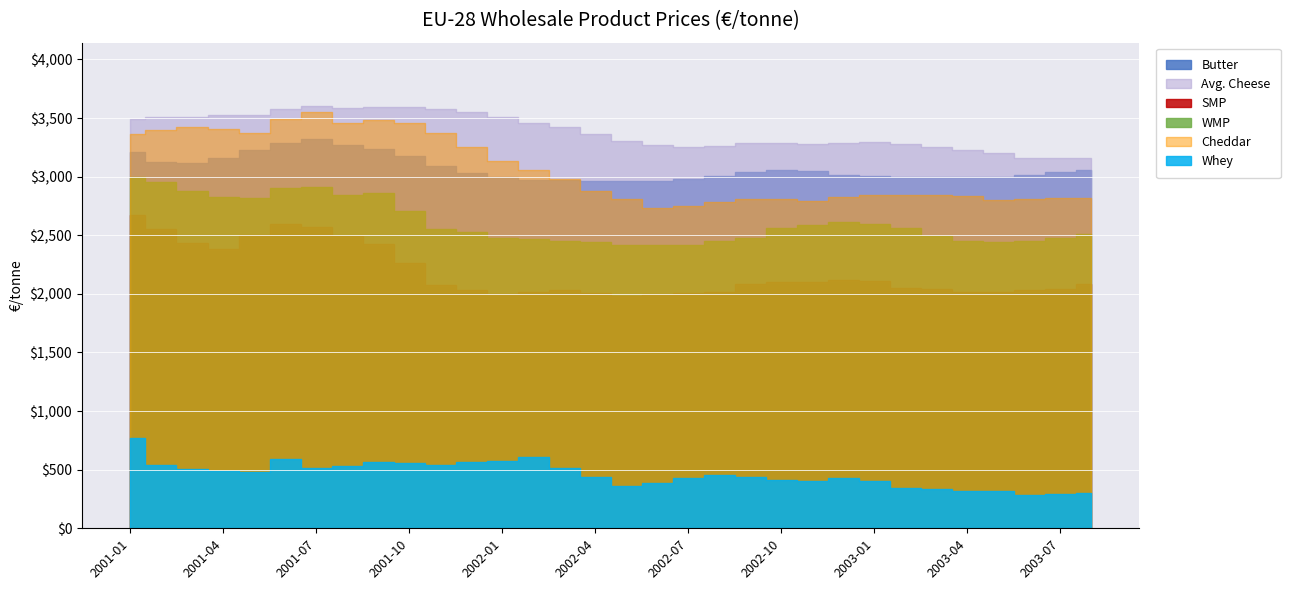

Reading left to right, extract all data points from this chart.

Butter: 3206.0	3126.7	3120.0	3155.0	3224.0	3290.0	3318.0	3270.0	3235.0	3180.0	3090.0	3032.5	3000.0	2970.0	2970.0	2966.0	2960.0	2965.0	2980.0	3002.5	3040.0	3058.0	3045.0	3018.0	3005.0	3000.0	3000.0	3000.0	2995.0	3012.5	3040.0	3057.5
Avg. Cheese: 3491.5	3505.0	3512.5	3528.8	3524.5	3580.6	3602.5	3584.4	3593.1	3596.5	3579.4	3553.8	3506.0	3458.3	3423.1	3366.0	3301.2	3269.4	3256.0	3265.0	3285.6	3288.0	3278.1	3291.0	3293.8	3278.8	3255.6	3225.3	3203.1	3159.4	3155.0	3156.9
SMP: 2670.0	2550.0	2437.5	2385.0	2498.0	2592.5	2574.0	2492.5	2422.5	2264.0	2075.0	2035.0	2002.0	2020.0	2030.0	2010.0	1982.5	1997.5	2010.0	2020.0	2085.0	2104.0	2100.0	2116.0	2110.0	2050.0	2045.0	2018.0	2012.5	2032.5	2044.0	2087.5
WMP: 2996.0	2956.7	2875.0	2822.5	2814.0	2900.0	2912.0	2847.5	2857.5	2708.0	2555.0	2530.0	2476.0	2465.0	2450.0	2442.0	2415.0	2415.0	2414.0	2452.5	2480.0	2562.0	2587.5	2610.0	2597.5	2565.0	2497.5	2452.0	2440.0	2455.0	2478.0	2507.5
Cheddar: 3366.0	3400.0	3422.5	3407.5	3372.0	3492.5	3552.0	3460.0	3482.5	3460.0	3372.5	3255.0	3136.0	3060.0	2977.5	2874.0	2805.0	2735.0	2748.0	2787.5	2812.5	2810.0	2792.5	2822.0	2842.5	2840.0	2840.0	2838.0	2802.5	2810.0	2814.0	2815.0
Whey: 770.0	536.7	505.0	490.0	480.0	590.0	516.0	530.0	562.5	556.0	537.5	562.5	574.0	605.0	517.5	440.0	362.5	385.0	430.0	452.5	437.5	408.0	402.5	425.0	400.0	345.0	335.0	320.0	317.5	287.5	290.0	305.0